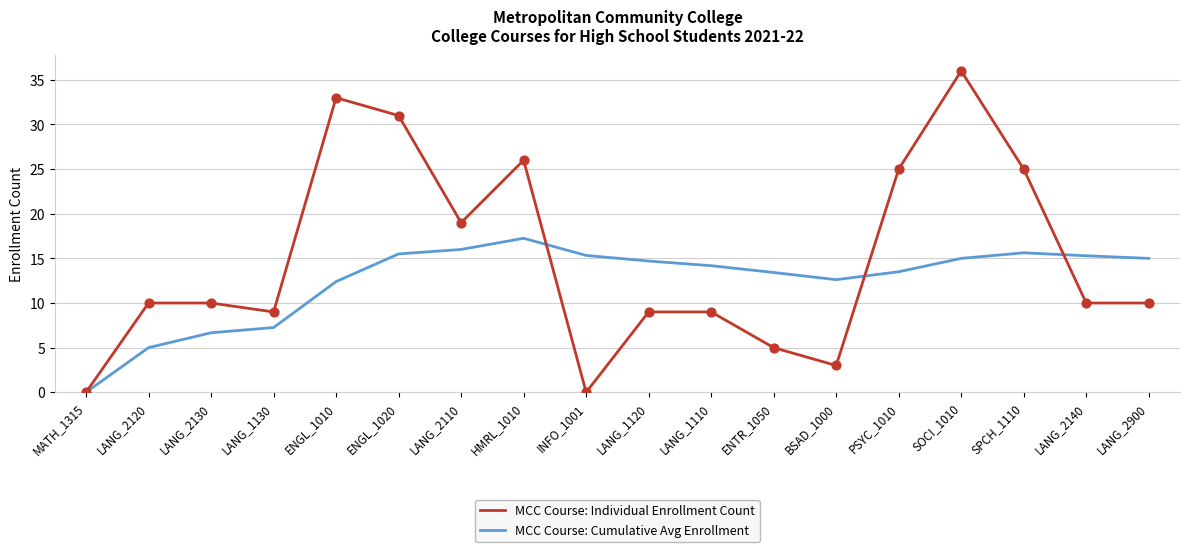

What is the difference between the highest and lowest values at LANG_2120?

5.0